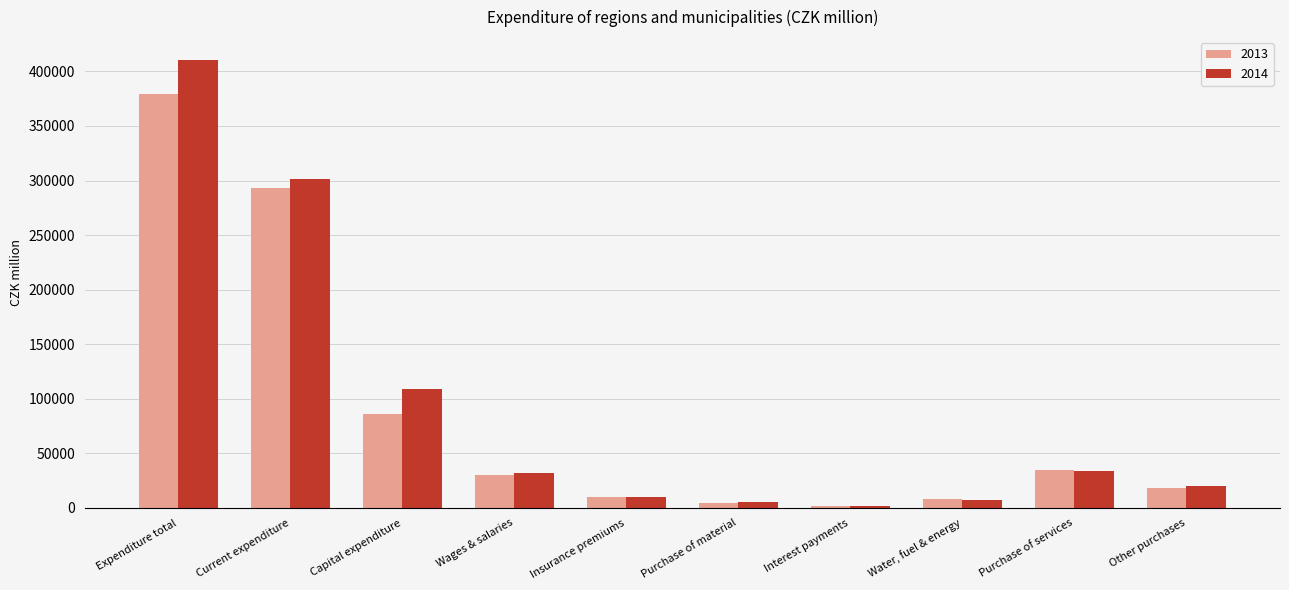

Between Expenditure total and Interest payments, which series saw the biggest shift?

2014